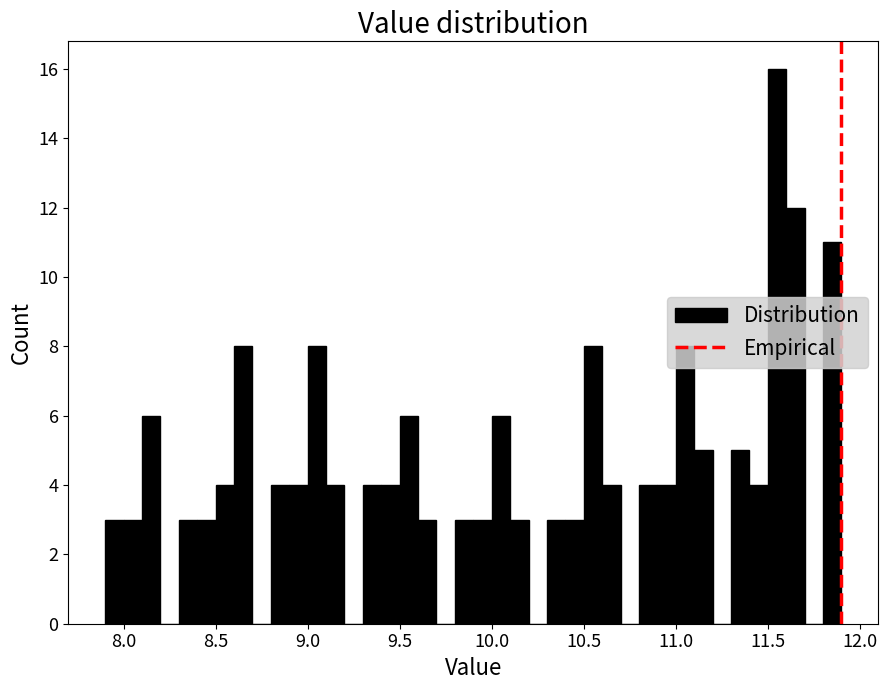

Read against the x-axis, roughly where is the centre of the tallest bar?

11.55